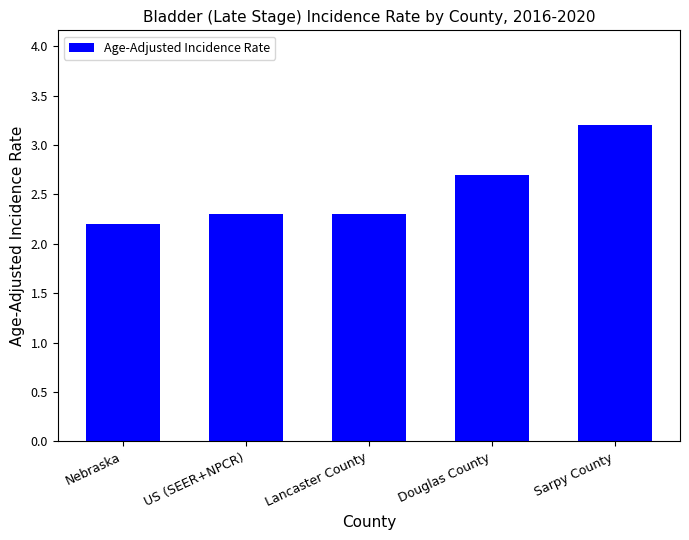

What is the approximate value at Sarpy County?

3.2